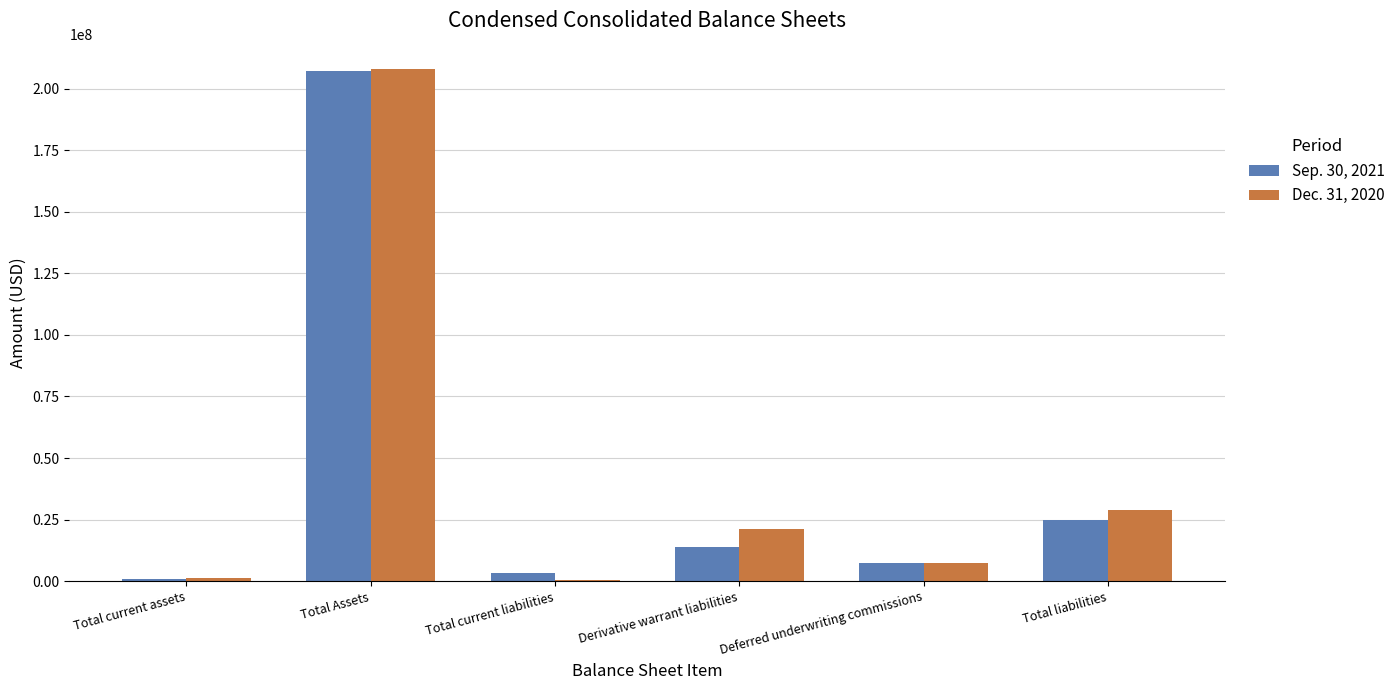

How many series are shown in this chart?

2